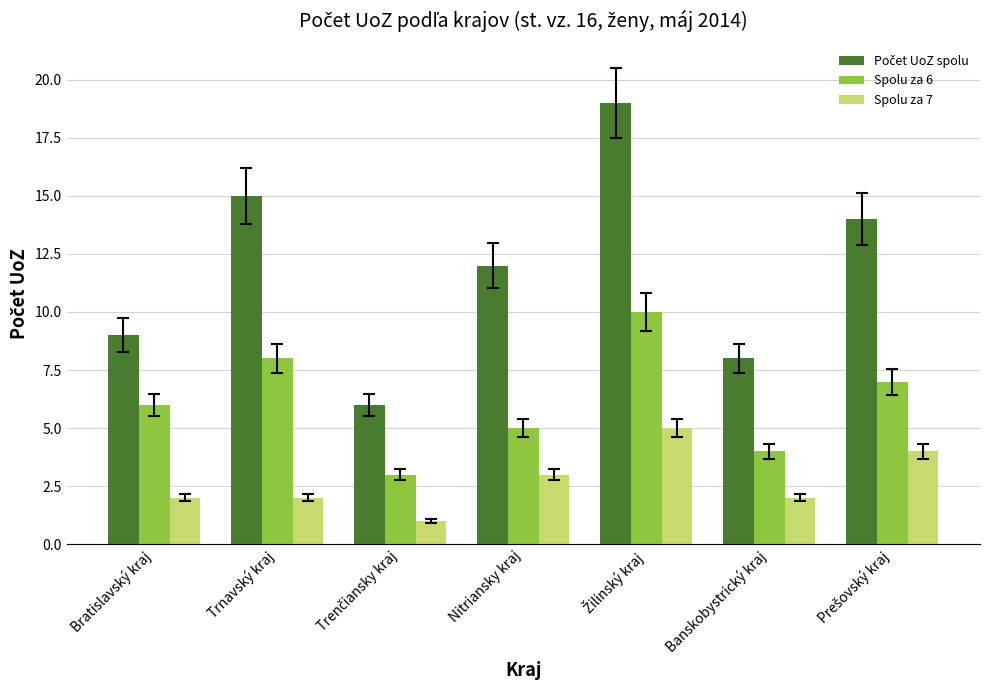

What is the minimum value for Spolu za 7?

1